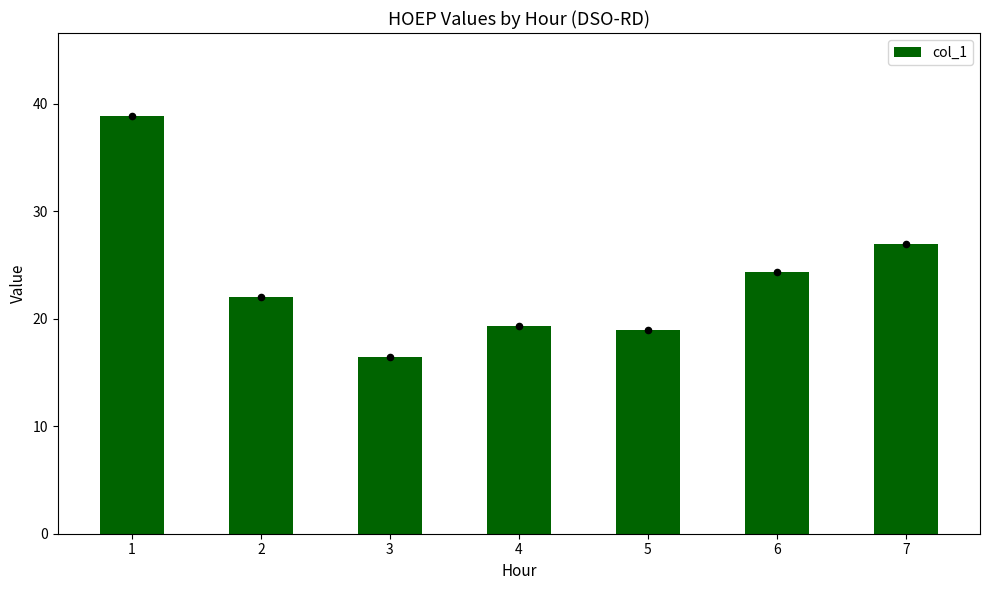

Which has a higher value, 2 or 1?

1